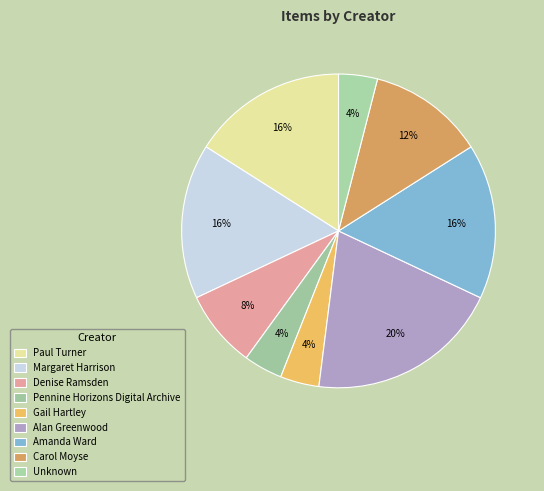

What is the largest slice in the pie chart?

Alan Greenwood